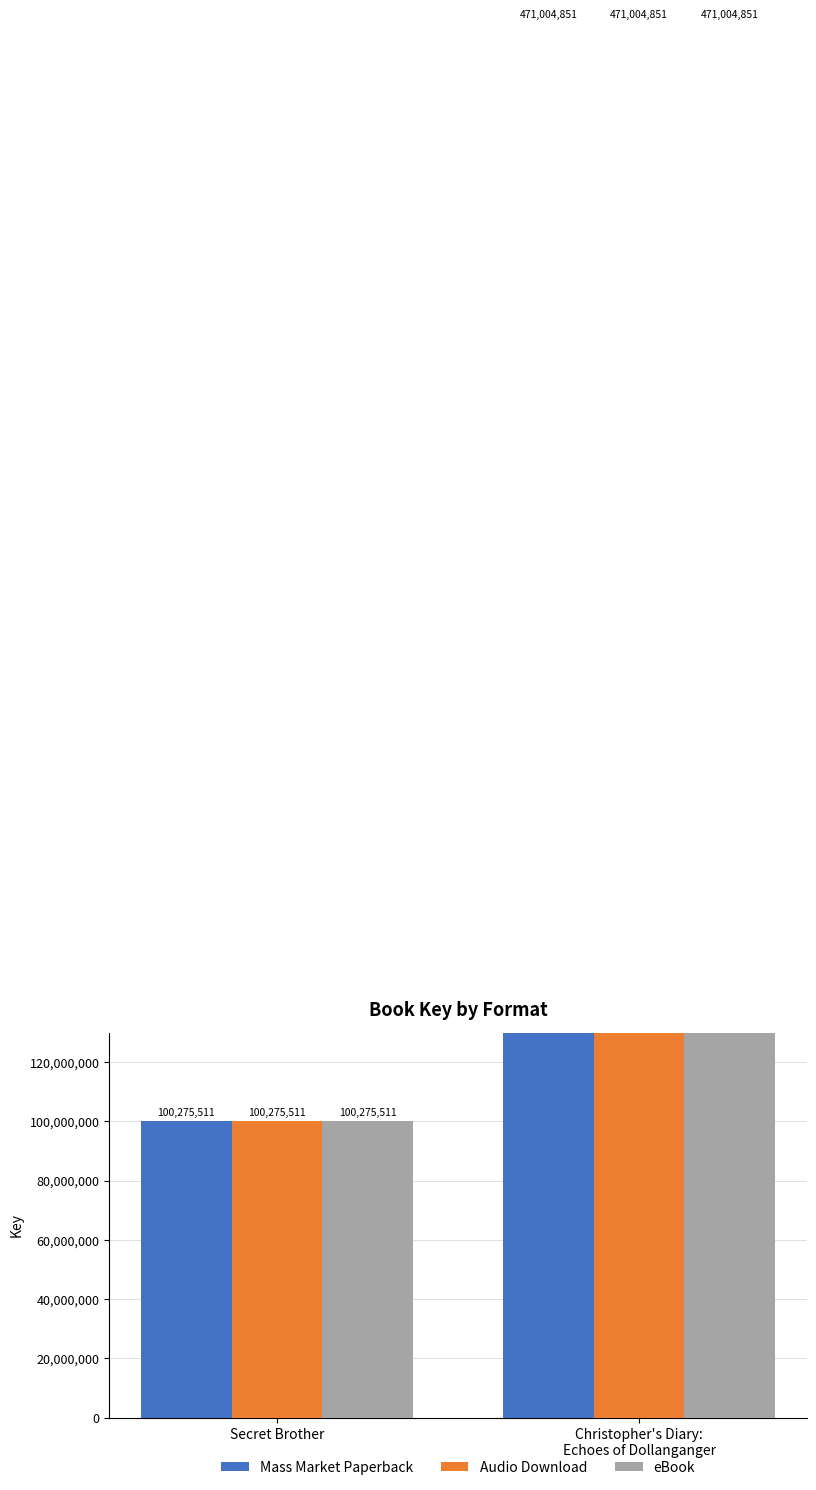

How many data points does each series have?

2